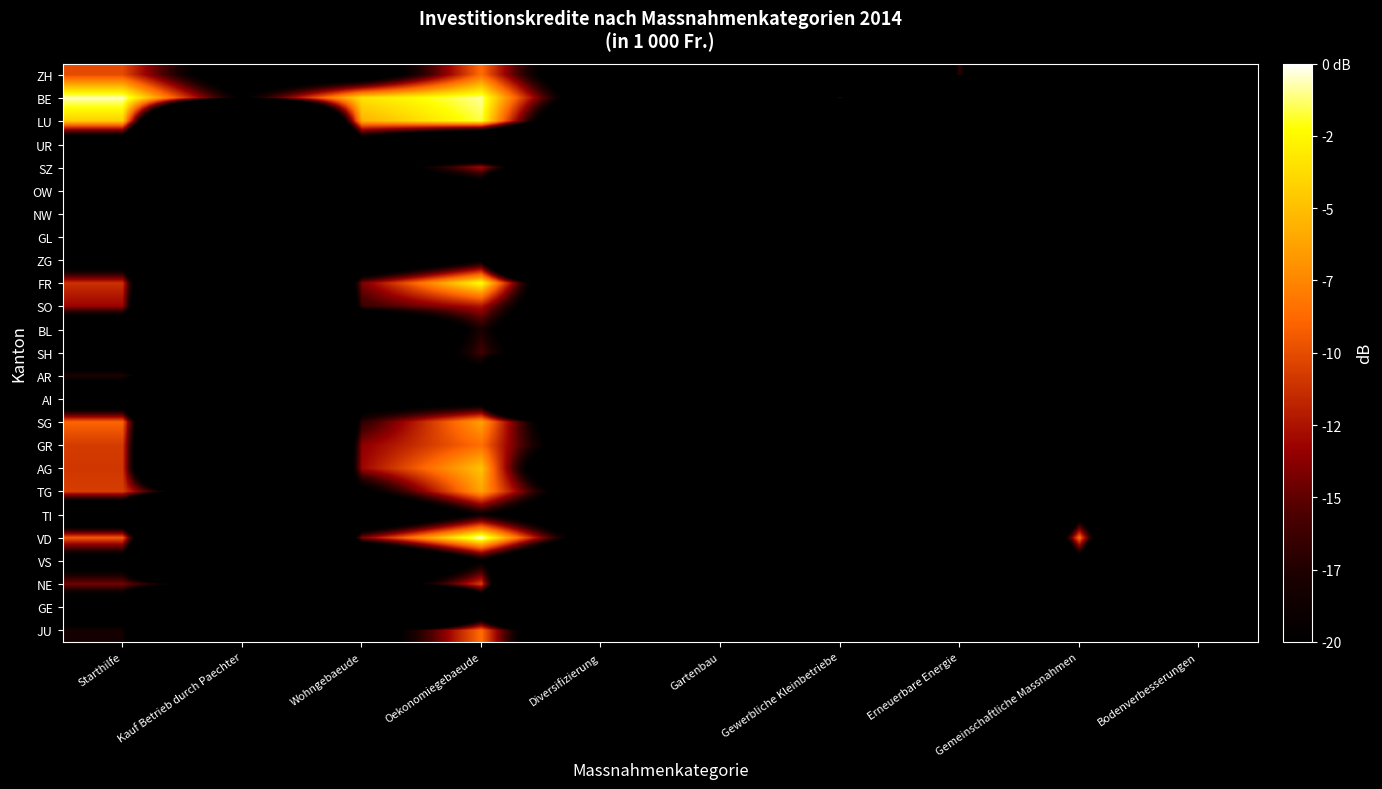

Reading right to left, transcribe all the data shown in this chart.

ZH: Bodenverbesserungen=-104.2	Gemeinschaftliche Massnahmen=-104.2	Erneuerbare Energie=-16.6	Gewerbliche Kleinbetriebe=-104.2	Gartenbau=-104.2	Diversifizierung=-32.2	Oekonomiegebaeude=-8.6	Wohngebaeude=-25.8	Kauf Betrieb durch Paechter=-26.7	Starthilfe=-10.1
BE: Bodenverbesserungen=-45.7	Gemeinschaftliche Massnahmen=-25.7	Erneuerbare Energie=-104.2	Gewerbliche Kleinbetriebe=-16.3	Gartenbau=-104.2	Diversifizierung=-28.8	Oekonomiegebaeude=-0.9	Wohngebaeude=-3.5	Kauf Betrieb durch Paechter=-20.2	Starthilfe=-0.6
LU: Bodenverbesserungen=-34.6	Gemeinschaftliche Massnahmen=-104.2	Erneuerbare Energie=-104.2	Gewerbliche Kleinbetriebe=-104.2	Gartenbau=-104.2	Diversifizierung=-41.1	Oekonomiegebaeude=-1.6	Wohngebaeude=-5.6	Kauf Betrieb durch Paechter=-104.2	Starthilfe=-4.3
UR: Bodenverbesserungen=-104.2	Gemeinschaftliche Massnahmen=-104.2	Erneuerbare Energie=-104.2	Gewerbliche Kleinbetriebe=-104.2	Gartenbau=-104.2	Diversifizierung=-46.2	Oekonomiegebaeude=-44.2	Wohngebaeude=-25.4	Kauf Betrieb durch Paechter=-104.2	Starthilfe=-28.5
SZ: Bodenverbesserungen=-48.1	Gemeinschaftliche Massnahmen=-20.9	Erneuerbare Energie=-104.2	Gewerbliche Kleinbetriebe=-104.2	Gartenbau=-104.2	Diversifizierung=-42.4	Oekonomiegebaeude=-12.9	Wohngebaeude=-25.9	Kauf Betrieb durch Paechter=-35.3	Starthilfe=-22.7
OW: Bodenverbesserungen=-53.1	Gemeinschaftliche Massnahmen=-30.9	Erneuerbare Energie=-104.2	Gewerbliche Kleinbetriebe=-104.2	Gartenbau=-104.2	Diversifizierung=-104.2	Oekonomiegebaeude=-25.2	Wohngebaeude=-29.4	Kauf Betrieb durch Paechter=-104.2	Starthilfe=-35.6
NW: Bodenverbesserungen=-54.7	Gemeinschaftliche Massnahmen=-104.2	Erneuerbare Energie=-104.2	Gewerbliche Kleinbetriebe=-104.2	Gartenbau=-104.2	Diversifizierung=-104.2	Oekonomiegebaeude=-25.7	Wohngebaeude=-29.7	Kauf Betrieb durch Paechter=-104.2	Starthilfe=-24.1
GL: Bodenverbesserungen=-104.2	Gemeinschaftliche Massnahmen=-104.2	Erneuerbare Energie=-104.2	Gewerbliche Kleinbetriebe=-104.2	Gartenbau=-104.2	Diversifizierung=-104.2	Oekonomiegebaeude=-26.7	Wohngebaeude=-35.9	Kauf Betrieb durch Paechter=-104.2	Starthilfe=-34.4
ZG: Bodenverbesserungen=-104.2	Gemeinschaftliche Massnahmen=-104.2	Erneuerbare Energie=-104.2	Gewerbliche Kleinbetriebe=-104.2	Gartenbau=-104.2	Diversifizierung=-104.2	Oekonomiegebaeude=-20.3	Wohngebaeude=-32.4	Kauf Betrieb durch Paechter=-104.2	Starthilfe=-25.7
FR: Bodenverbesserungen=-26.4	Gemeinschaftliche Massnahmen=-22.5	Erneuerbare Energie=-29.6	Gewerbliche Kleinbetriebe=-27.6	Gartenbau=-104.2	Diversifizierung=-45.3	Oekonomiegebaeude=-2.1	Wohngebaeude=-14.2	Kauf Betrieb durch Paechter=-104.2	Starthilfe=-11.2
SO: Bodenverbesserungen=-104.2	Gemeinschaftliche Massnahmen=-104.2	Erneuerbare Energie=-104.2	Gewerbliche Kleinbetriebe=-104.2	Gartenbau=-104.2	Diversifizierung=-36.3	Oekonomiegebaeude=-12.5	Wohngebaeude=-16.4	Kauf Betrieb durch Paechter=-104.2	Starthilfe=-13.2
BL: Bodenverbesserungen=-104.2	Gemeinschaftliche Massnahmen=-37.2	Erneuerbare Energie=-104.2	Gewerbliche Kleinbetriebe=-104.2	Gartenbau=-104.2	Diversifizierung=-38.8	Oekonomiegebaeude=-17.8	Wohngebaeude=-37.3	Kauf Betrieb durch Paechter=-26.2	Starthilfe=-29.4
SH: Bodenverbesserungen=-104.2	Gemeinschaftliche Massnahmen=-37.5	Erneuerbare Energie=-104.2	Gewerbliche Kleinbetriebe=-104.2	Gartenbau=-104.2	Diversifizierung=-34.6	Oekonomiegebaeude=-16.0	Wohngebaeude=-34.2	Kauf Betrieb durch Paechter=-104.2	Starthilfe=-27.8
AR: Bodenverbesserungen=-104.2	Gemeinschaftliche Massnahmen=-104.2	Erneuerbare Energie=-104.2	Gewerbliche Kleinbetriebe=-104.2	Gartenbau=-104.2	Diversifizierung=-104.2	Oekonomiegebaeude=-22.4	Wohngebaeude=-21.8	Kauf Betrieb durch Paechter=-38.2	Starthilfe=-17.7
AI: Bodenverbesserungen=-104.2	Gemeinschaftliche Massnahmen=-104.2	Erneuerbare Energie=-104.2	Gewerbliche Kleinbetriebe=-104.2	Gartenbau=-104.2	Diversifizierung=-104.2	Oekonomiegebaeude=-24.7	Wohngebaeude=-24.6	Kauf Betrieb durch Paechter=-104.2	Starthilfe=-28.2
SG: Bodenverbesserungen=-41.6	Gemeinschaftliche Massnahmen=-26.6	Erneuerbare Energie=-104.2	Gewerbliche Kleinbetriebe=-30.3	Gartenbau=-104.2	Diversifizierung=-35.9	Oekonomiegebaeude=-6.3	Wohngebaeude=-17.0	Kauf Betrieb durch Paechter=-104.2	Starthilfe=-9.0
GR: Bodenverbesserungen=-34.3	Gemeinschaftliche Massnahmen=-26.2	Erneuerbare Energie=-104.2	Gewerbliche Kleinbetriebe=-104.2	Gartenbau=-104.2	Diversifizierung=-29.7	Oekonomiegebaeude=-8.5	Wohngebaeude=-13.7	Kauf Betrieb durch Paechter=-104.2	Starthilfe=-10.7
AG: Bodenverbesserungen=-104.2	Gemeinschaftliche Massnahmen=-42.7	Erneuerbare Energie=-104.2	Gewerbliche Kleinbetriebe=-104.2	Gartenbau=-104.2	Diversifizierung=-45.3	Oekonomiegebaeude=-4.8	Wohngebaeude=-13.2	Kauf Betrieb durch Paechter=-104.2	Starthilfe=-10.9
TG: Bodenverbesserungen=-104.2	Gemeinschaftliche Massnahmen=-50.4	Erneuerbare Energie=-40.2	Gewerbliche Kleinbetriebe=-28.7	Gartenbau=-104.2	Diversifizierung=-29.9	Oekonomiegebaeude=-6.2	Wohngebaeude=-21.5	Kauf Betrieb durch Paechter=-34.7	Starthilfe=-10.6
TI: Bodenverbesserungen=-53.1	Gemeinschaftliche Massnahmen=-23.5	Erneuerbare Energie=-104.2	Gewerbliche Kleinbetriebe=-104.2	Gartenbau=-104.2	Diversifizierung=-31.7	Oekonomiegebaeude=-18.8	Wohngebaeude=-33.3	Kauf Betrieb durch Paechter=-104.2	Starthilfe=-32.2
VD: Bodenverbesserungen=-104.2	Gemeinschaftliche Massnahmen=-8.3	Erneuerbare Energie=-104.2	Gewerbliche Kleinbetriebe=-104.2	Gartenbau=-104.2	Diversifizierung=-27.3	Oekonomiegebaeude=0.0	Wohngebaeude=-14.1	Kauf Betrieb durch Paechter=-104.2	Starthilfe=-9.5
VS: Bodenverbesserungen=-104.2	Gemeinschaftliche Massnahmen=-23.3	Erneuerbare Energie=-104.2	Gewerbliche Kleinbetriebe=-104.2	Gartenbau=-104.2	Diversifizierung=-42.0	Oekonomiegebaeude=-20.2	Wohngebaeude=-40.7	Kauf Betrieb durch Paechter=-104.2	Starthilfe=-23.5
NE: Bodenverbesserungen=-104.2	Gemeinschaftliche Massnahmen=-21.2	Erneuerbare Energie=-104.2	Gewerbliche Kleinbetriebe=-20.4	Gartenbau=-104.2	Diversifizierung=-104.2	Oekonomiegebaeude=-10.7	Wohngebaeude=-28.1	Kauf Betrieb durch Paechter=-26.4	Starthilfe=-14.4
GE: Bodenverbesserungen=-104.2	Gemeinschaftliche Massnahmen=-28.7	Erneuerbare Energie=-104.2	Gewerbliche Kleinbetriebe=-104.2	Gartenbau=-104.2	Diversifizierung=-104.2	Oekonomiegebaeude=-31.4	Wohngebaeude=-104.2	Kauf Betrieb durch Paechter=-104.2	Starthilfe=-27.1
JU: Bodenverbesserungen=-30.4	Gemeinschaftliche Massnahmen=-36.6	Erneuerbare Energie=-104.2	Gewerbliche Kleinbetriebe=-104.2	Gartenbau=-104.2	Diversifizierung=-44.7	Oekonomiegebaeude=-8.6	Wohngebaeude=-25.3	Kauf Betrieb durch Paechter=-104.2	Starthilfe=-18.2